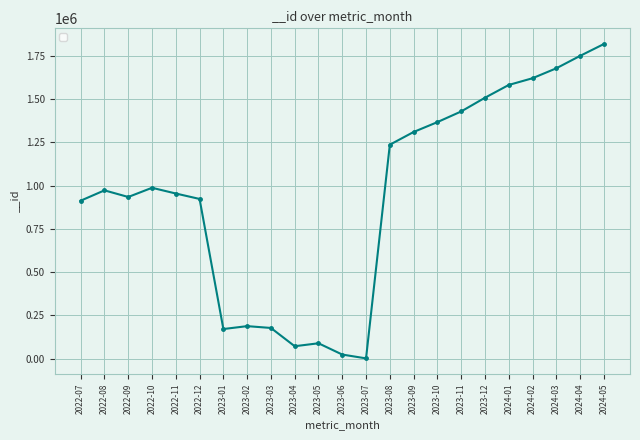

Approximately how many times larger is the value at 2023-08 compared to 2023-01?

7.2